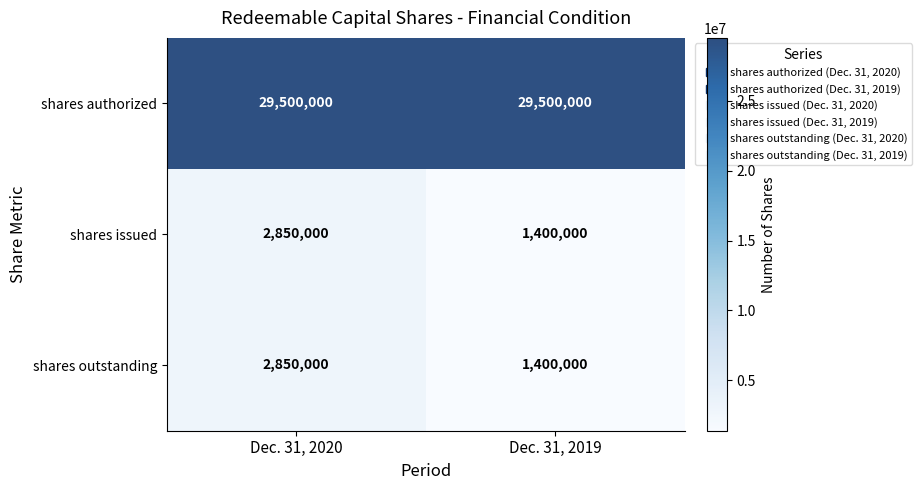

Which label corresponds to the smallest value in the chart?

Dec. 31, 2019